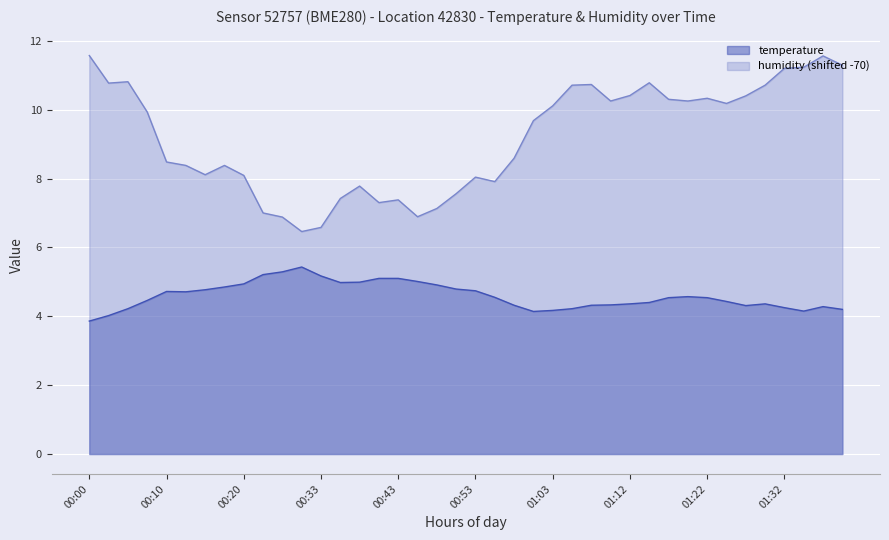

Reading left to right, extract all data points from this chart.

temperature: 3.9	4.0	4.2	4.5	4.7	4.7	4.8	4.8	4.9	5.2	5.3	5.4	5.2	5.0	5.0	5.1	5.1	5.0	4.9	4.8	4.7	4.5	4.3	4.1	4.2	4.2	4.3	4.3	4.4	4.4	4.5	4.6	4.5	4.4	4.3	4.4	4.2	4.2	4.3	4.2
humidity: 11.6	10.8	10.8	9.9	8.5	8.4	8.1	8.4	8.1	7.0	6.9	6.5	6.6	7.4	7.8	7.3	7.4	6.9	7.1	7.6	8.0	7.9	8.6	9.7	10.1	10.7	10.7	10.2	10.4	10.8	10.3	10.2	10.3	10.2	10.4	10.7	11.2	11.2	11.6	11.3